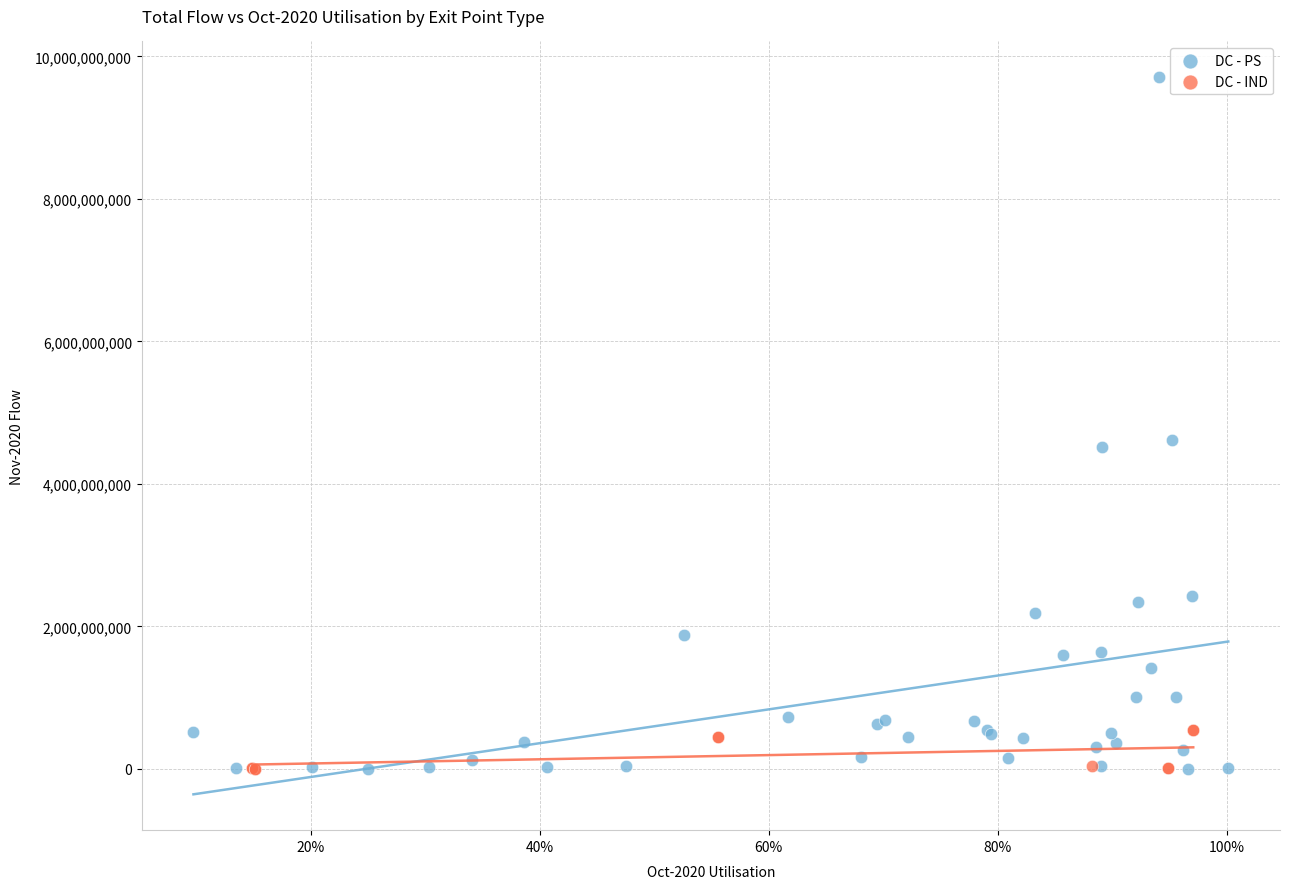

Which series contains the highest Y value?

DC - PS